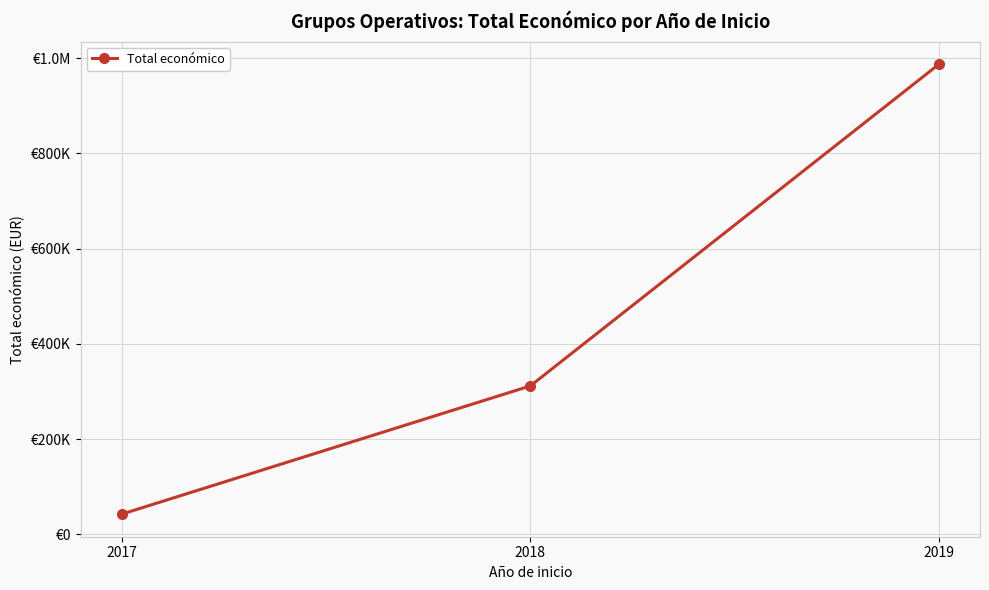

What is the maximum value shown in the chart?

987684